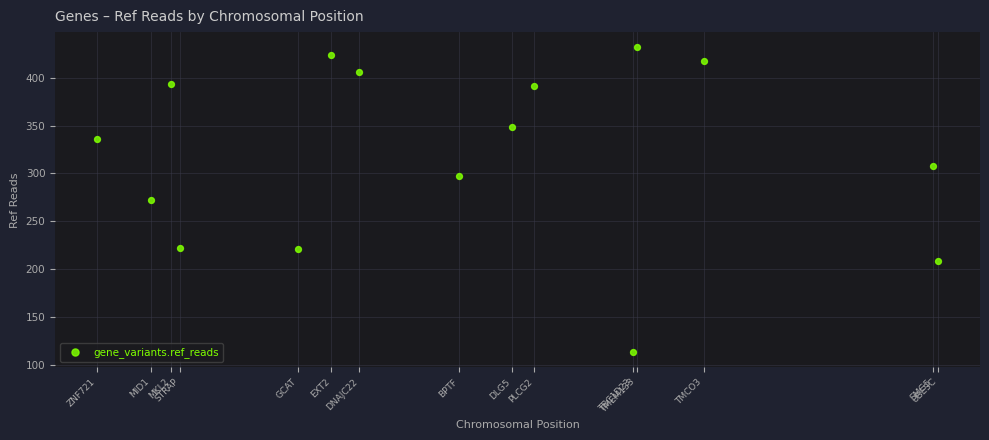

What is the range of X values (max minus min)?

156739780